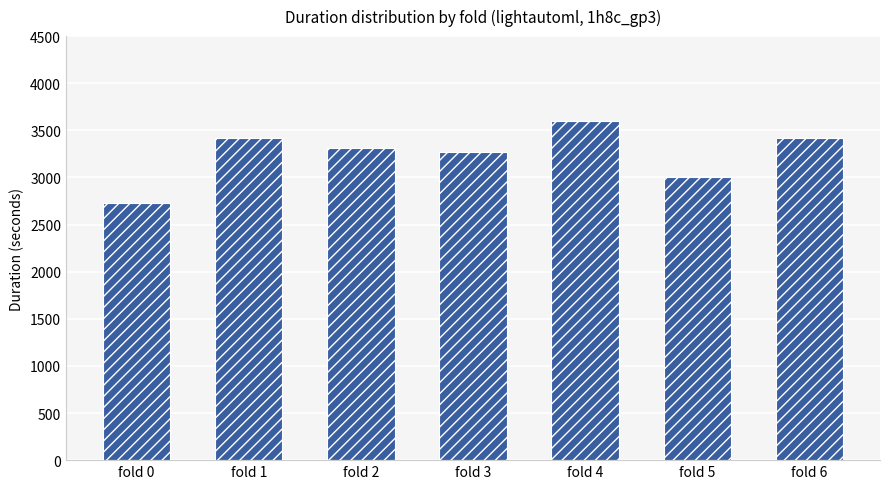

How many bars are there in total?

7